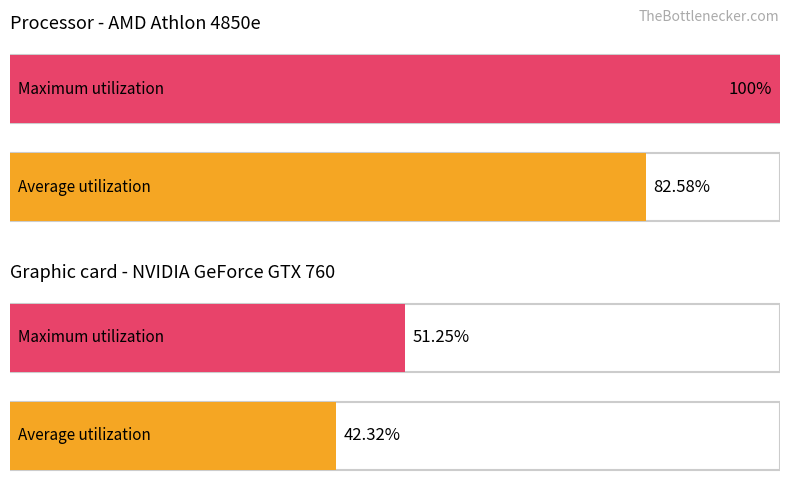

What is the sum of all Maximum utilization values?

151.2